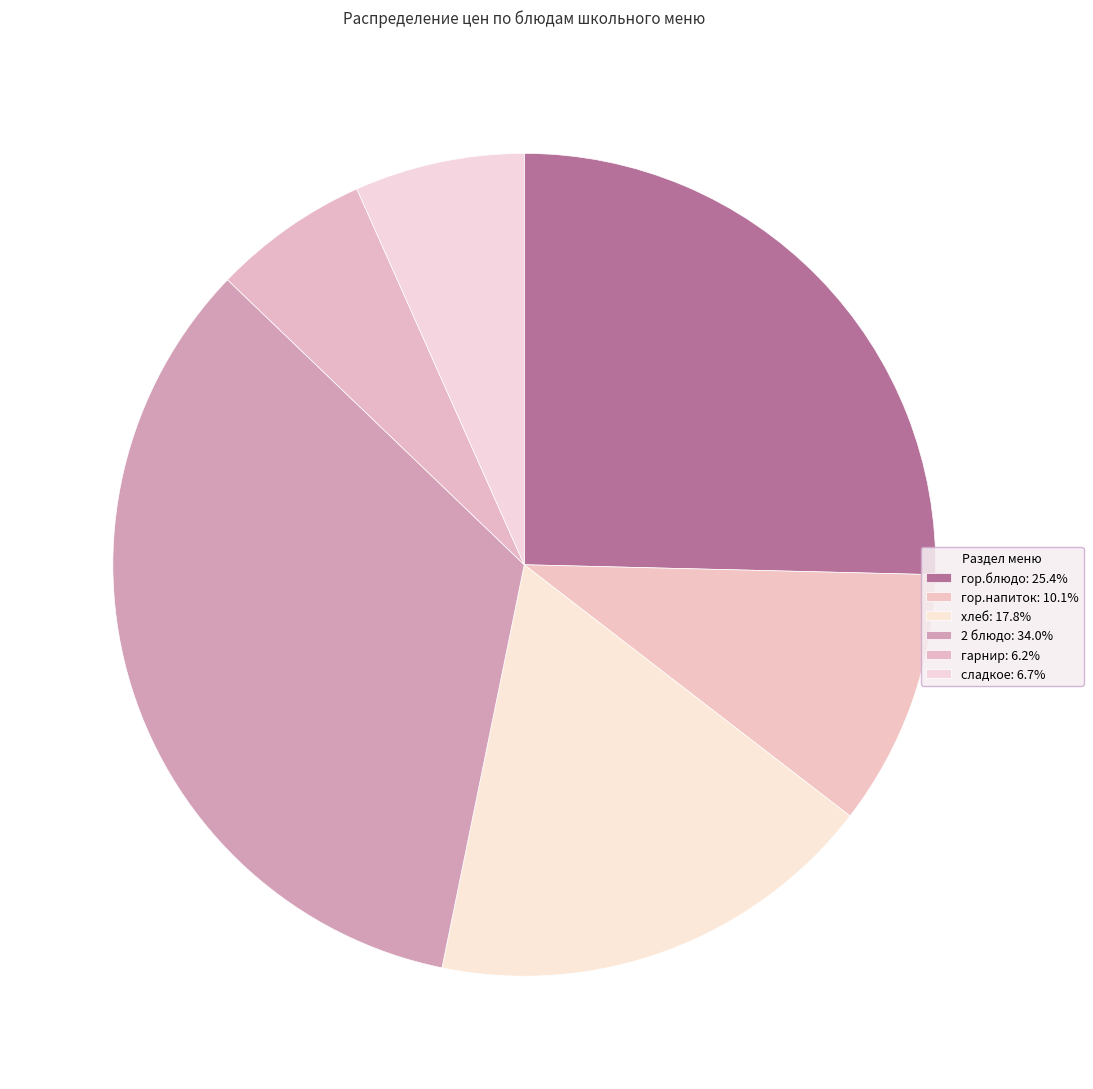

To the nearest percent, what is the combined percentage of сладкое and гарнир?

13%